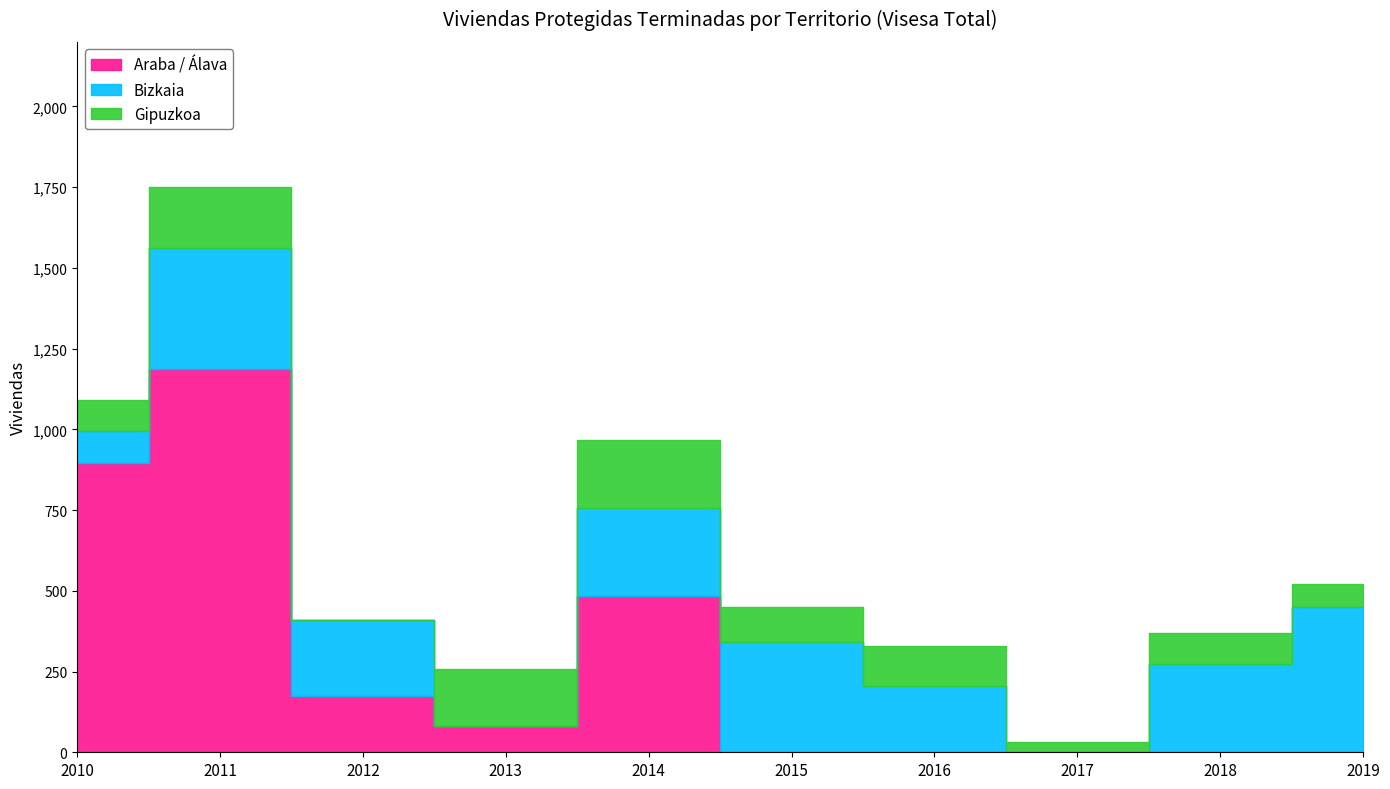

True or false: Araba / Álava has more than 1 interior local peaks.

True